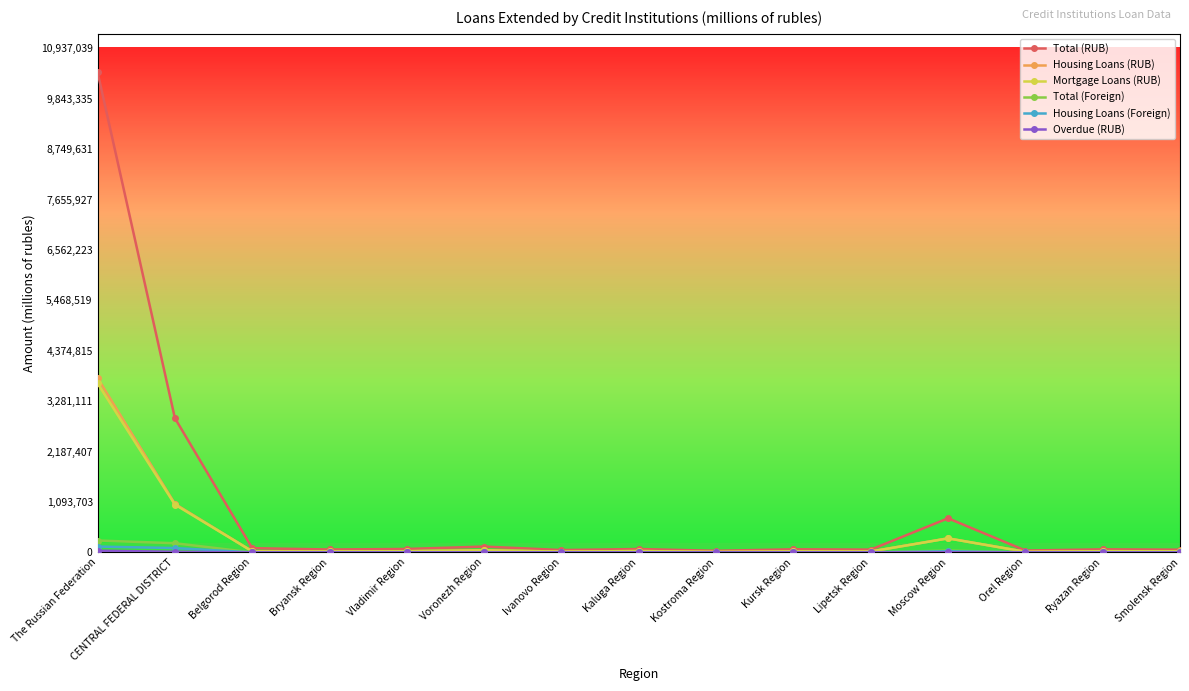

The Mortgage Loans (RUB) series shows 1714121 at The Russian Federation. True or false?

False